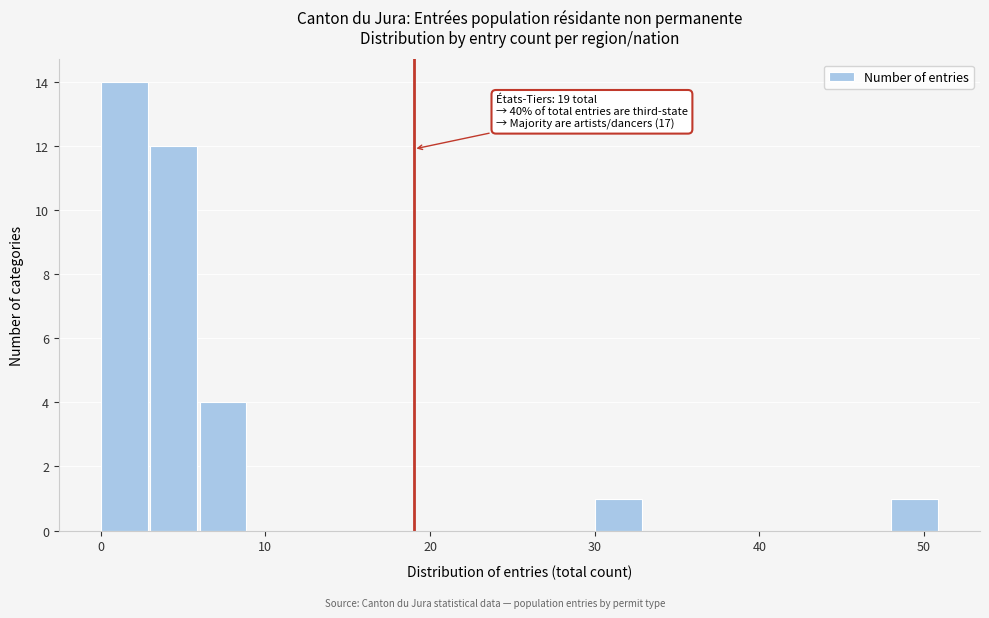

Around what value on the x-axis is the tallest bar? Give the approximate position of its centre, as read against the axis.

1